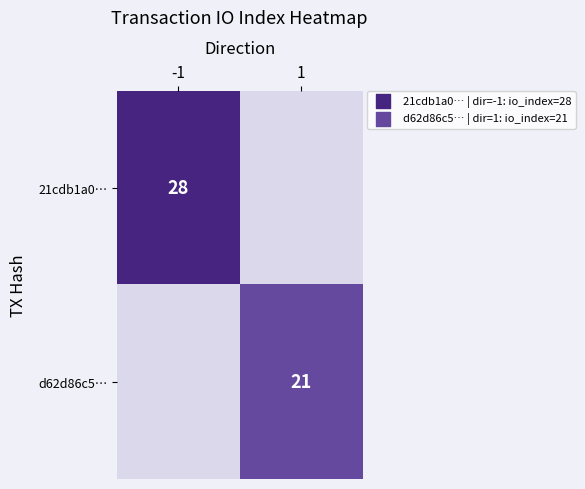

Is it true that 21cdb1a0… equals 28 at -1?

True